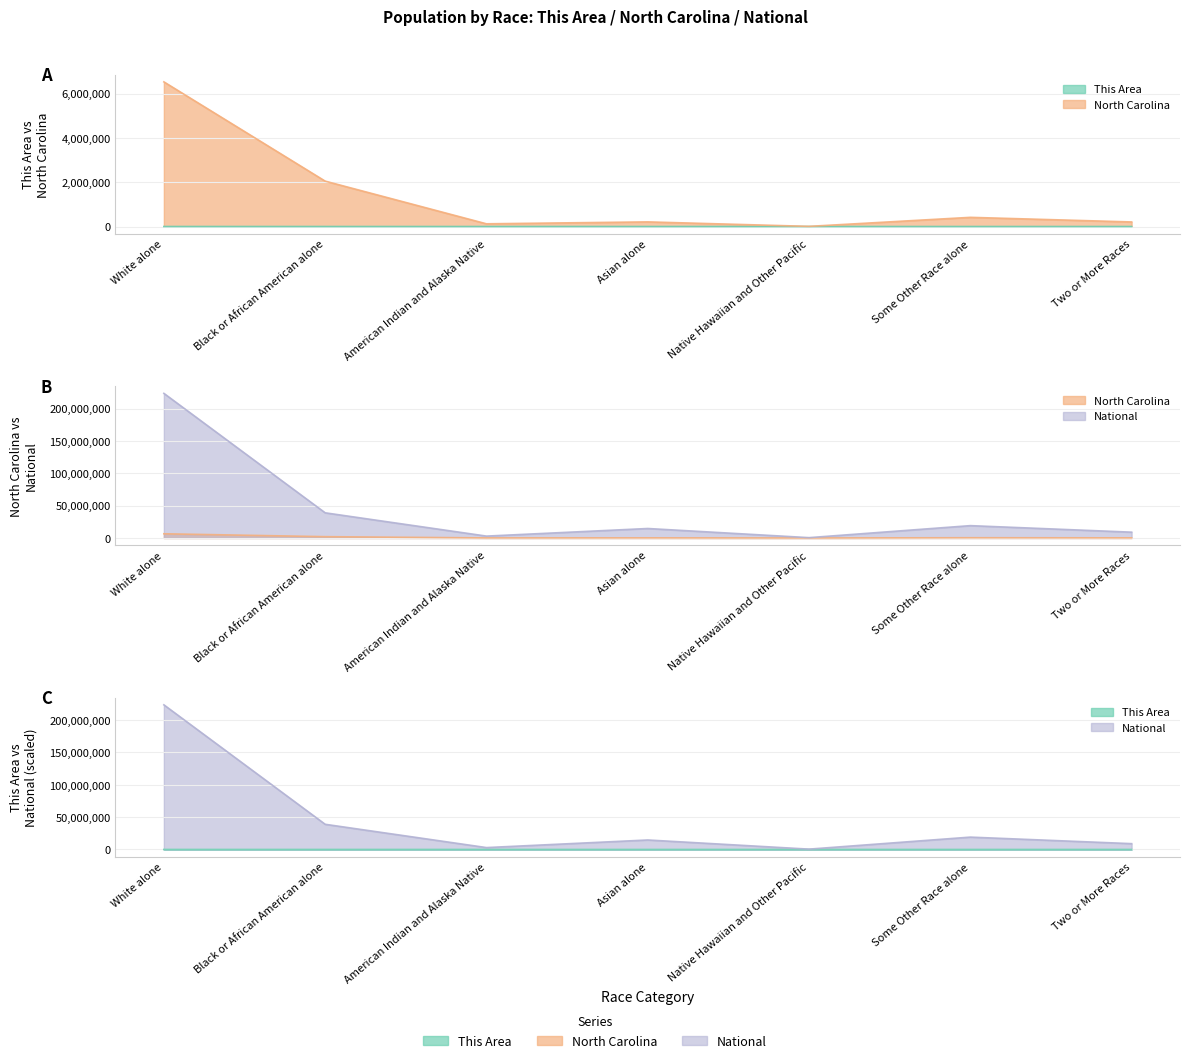

At which category does the chart reach its peak across all series?

White alone